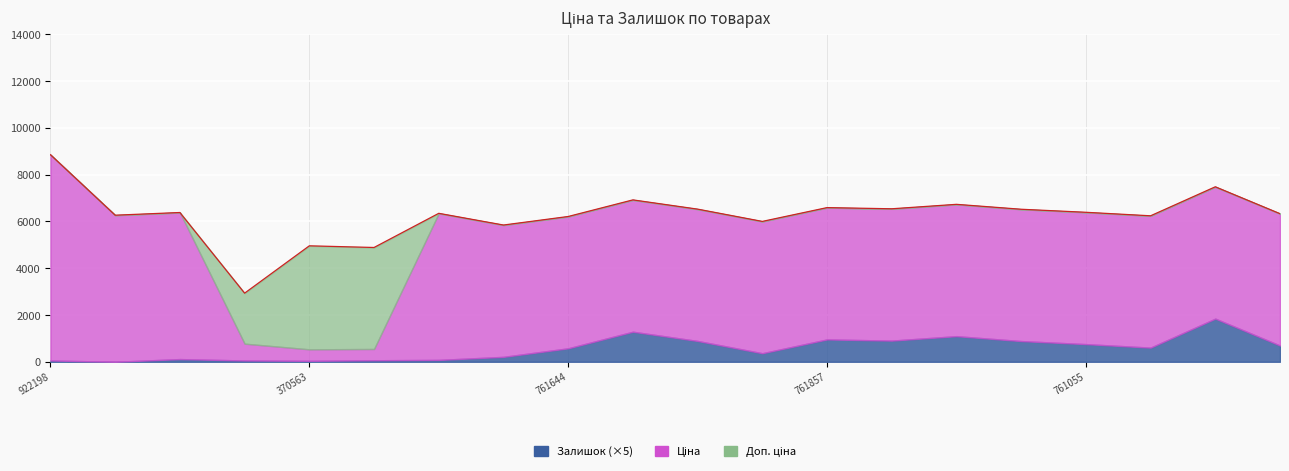

At how many categories does at least one series exceed 249?

20